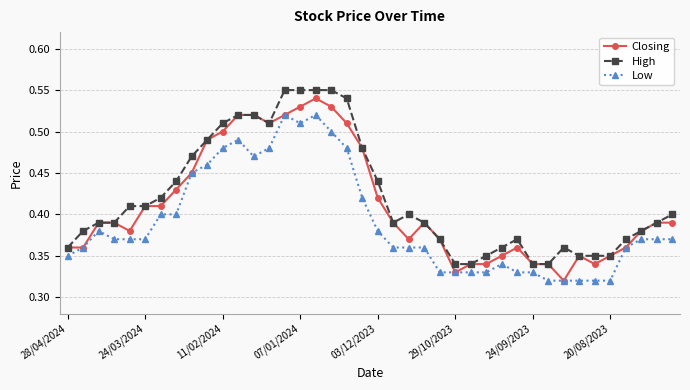

True or false: Low has more than 2 interior local peaks.

True